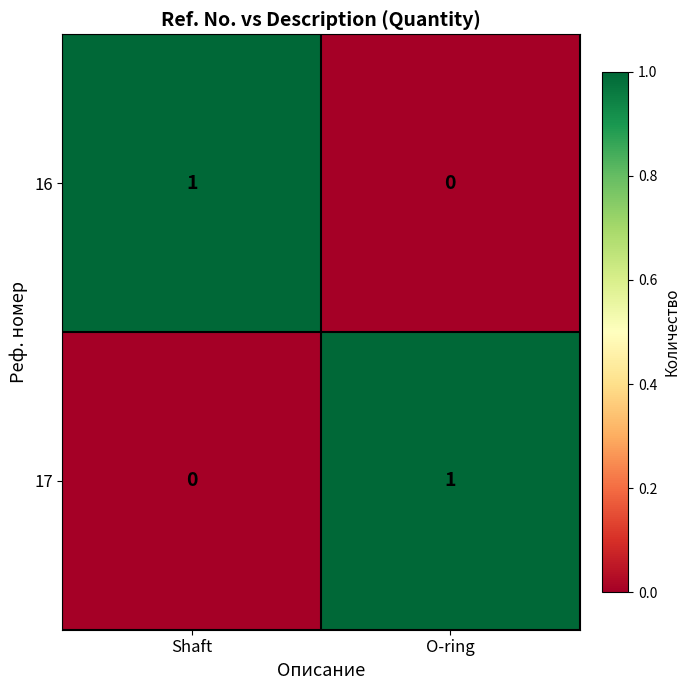

At which label is 16 closest to 0?

O-ring